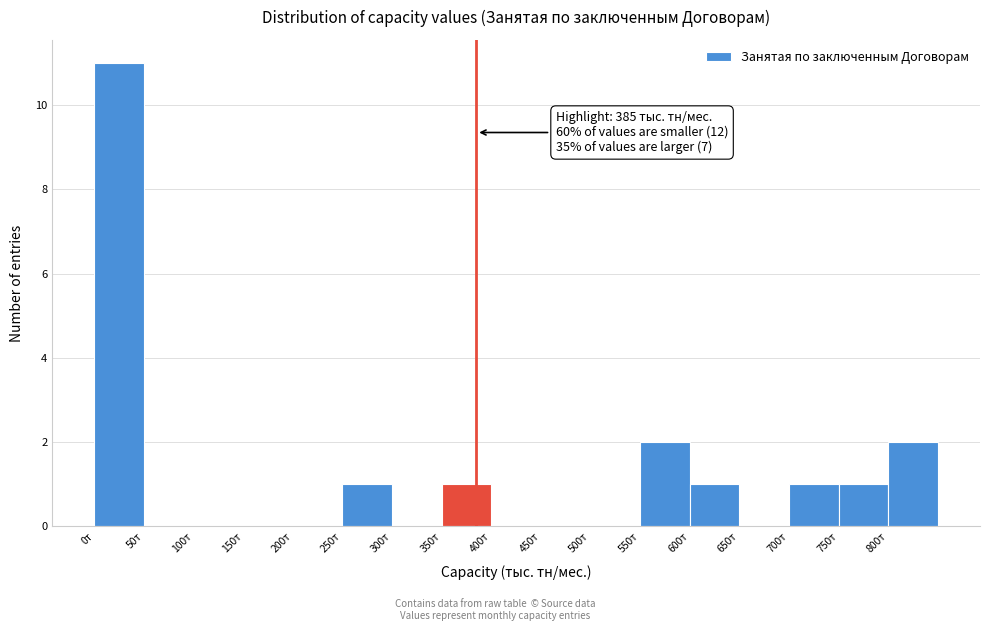

Which range on the x-axis has the tallest bar?

0 to 50